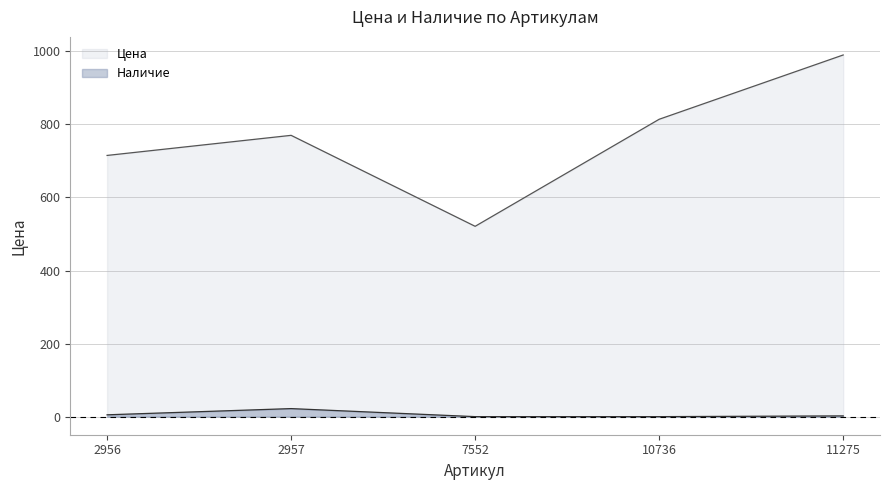

What is the average value of the Цена series?

762